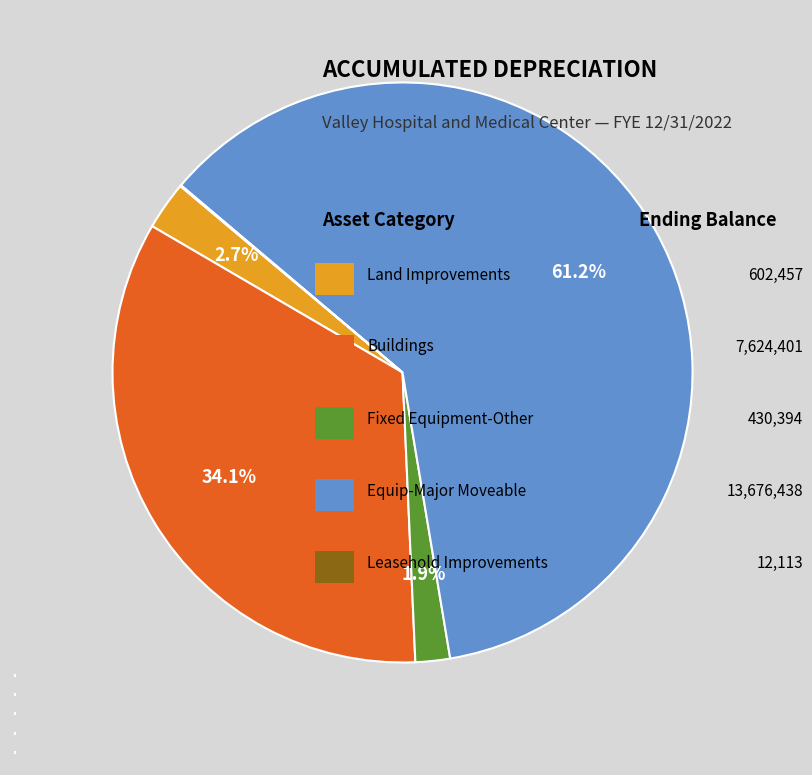

To the nearest percent, what is the average slice percentage?

20%